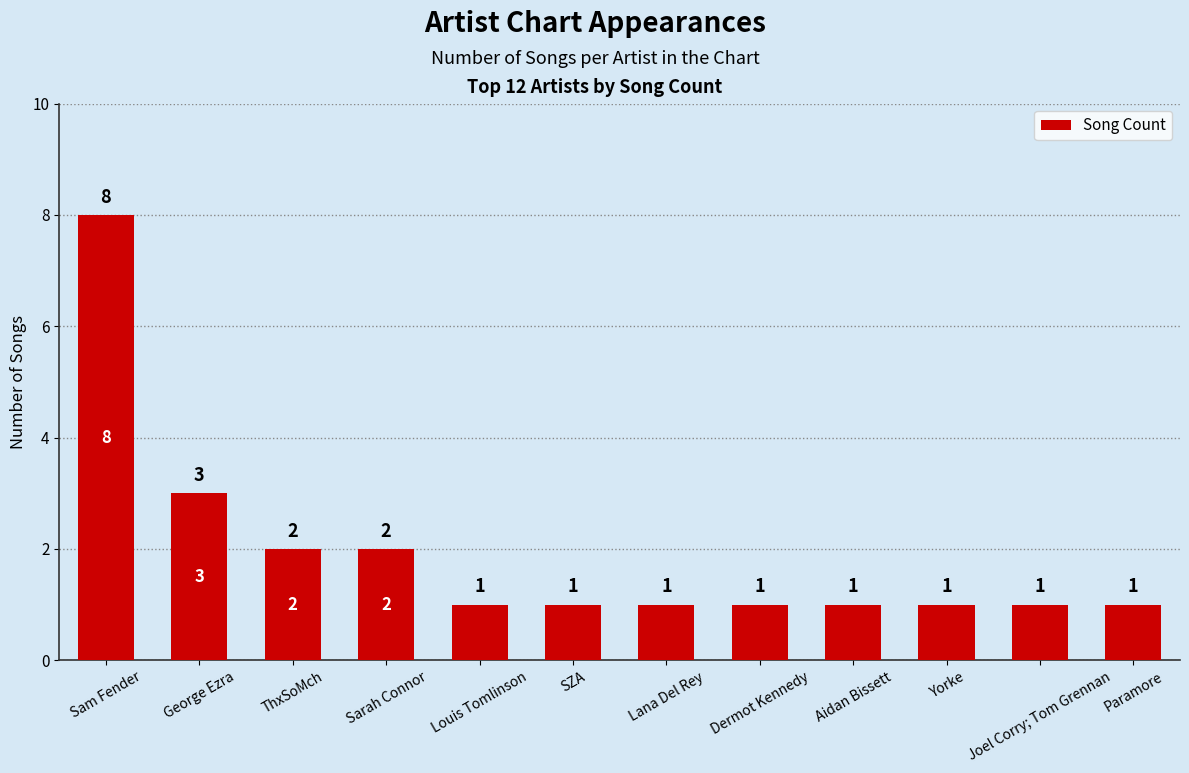

How many bars are there in total?

12